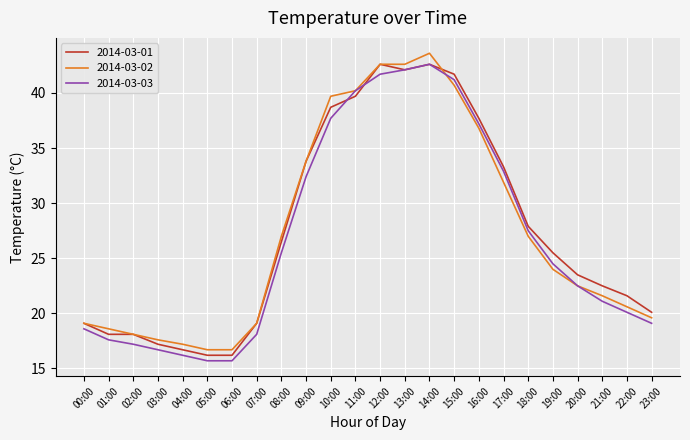

What is the sum of the 2014-03-02 values at 07:00 and 19:00?

43.1